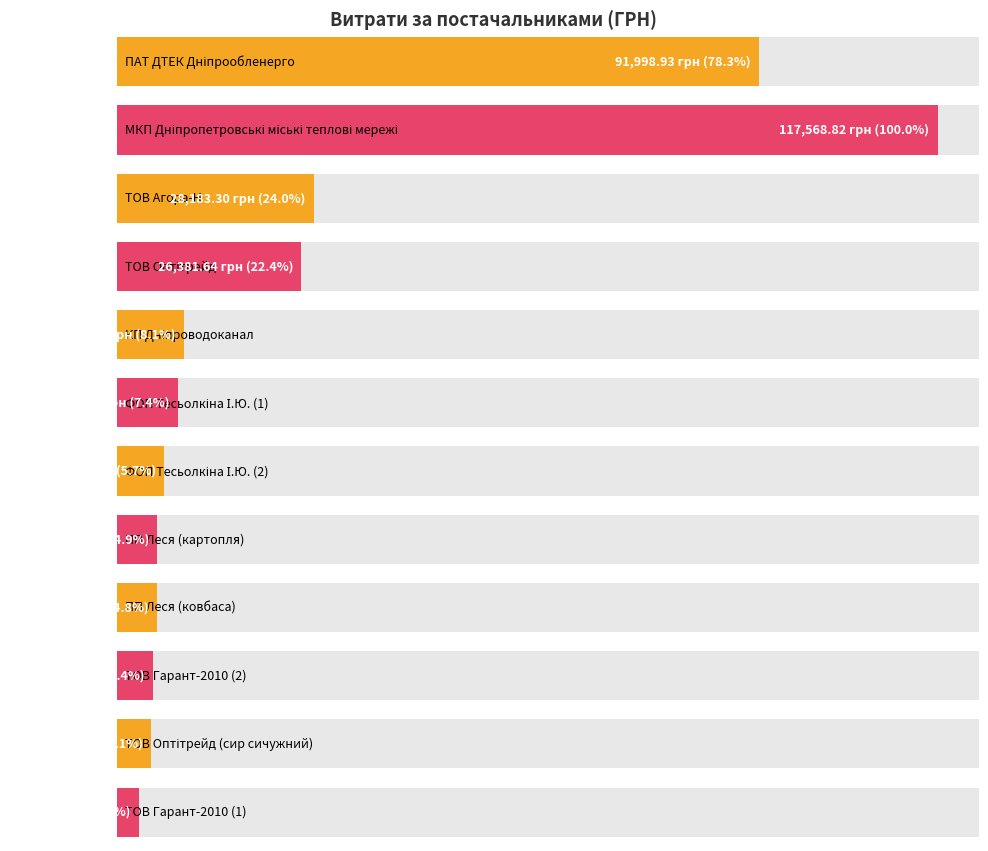

Does the chart contain any negative values?

No